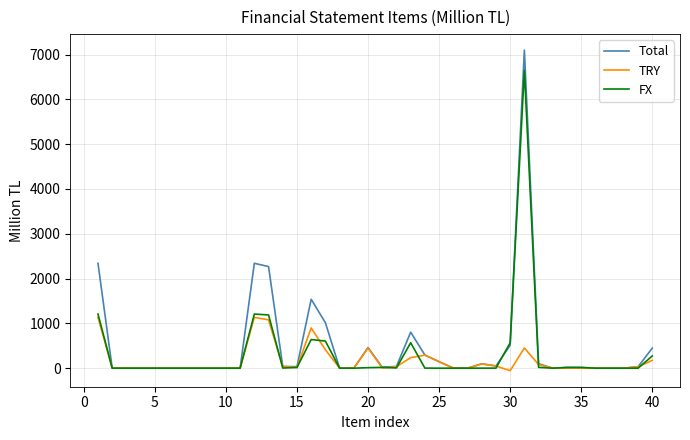

List the series in order of their peak value, lowest first.

TRY, FX, Total